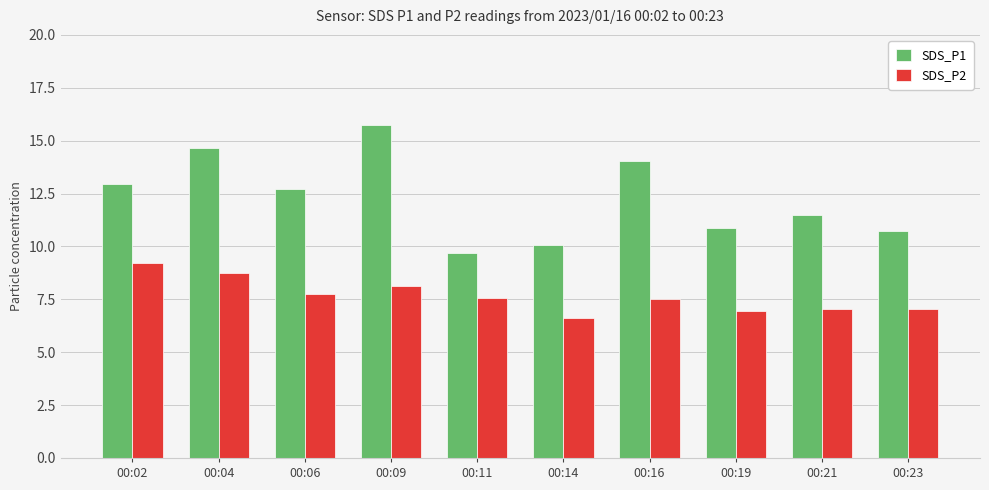

Count the number of data series in this chart.

2